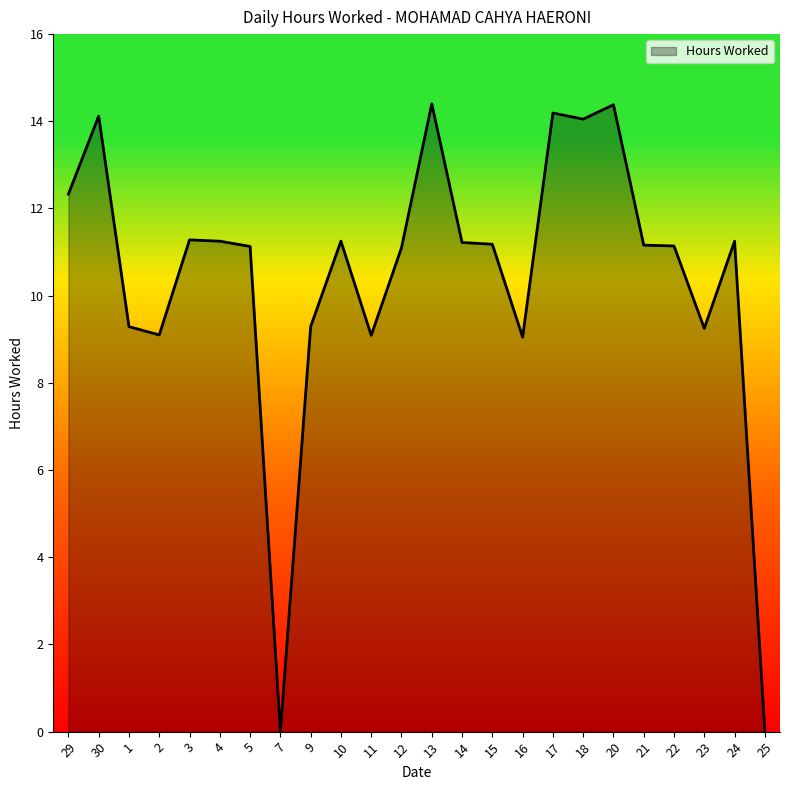

What is the change in value from 9 to 10?

+2.0